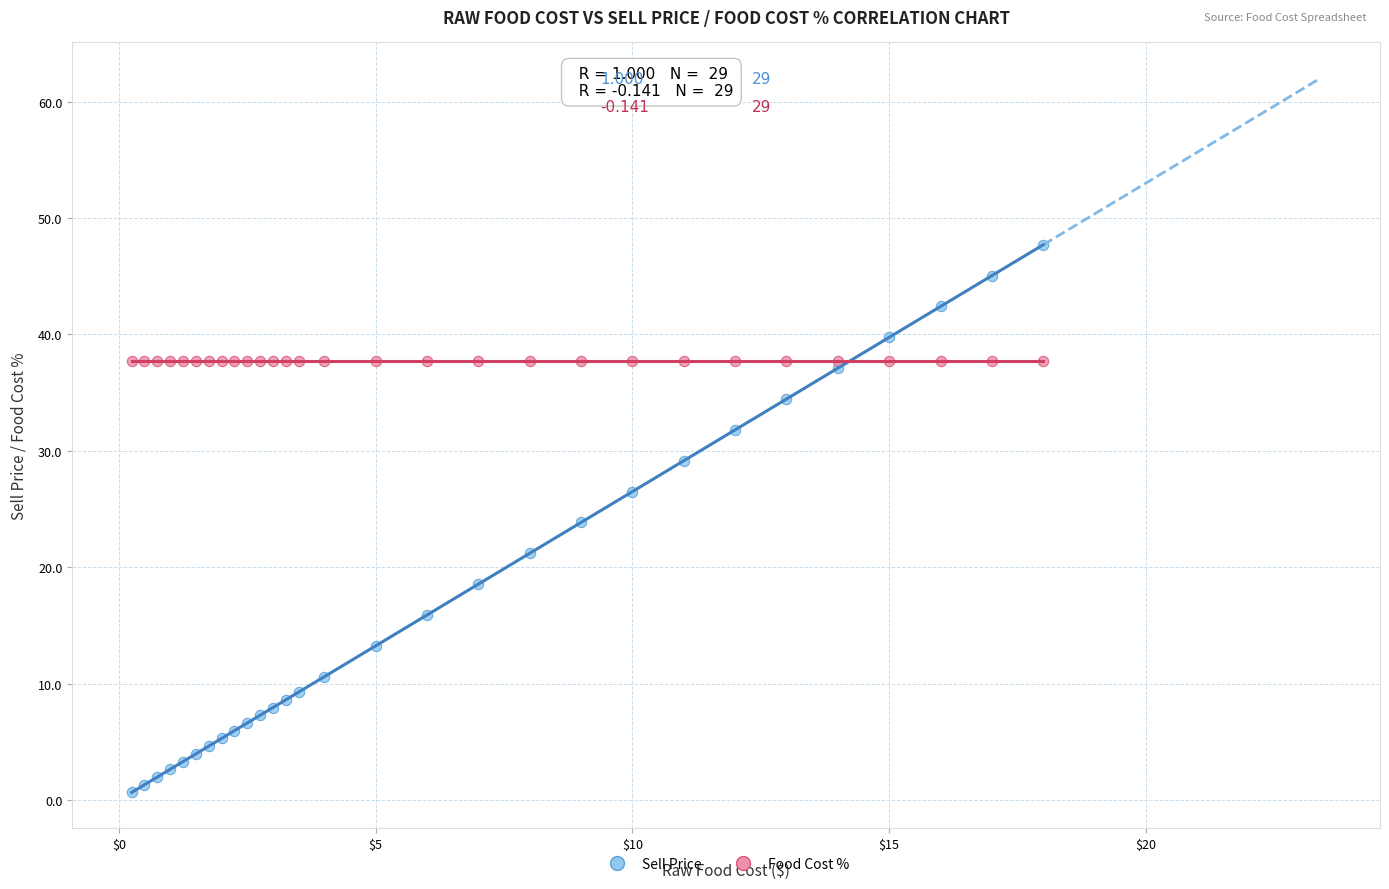

Which series has the widest spread of Y values?

Sell Price